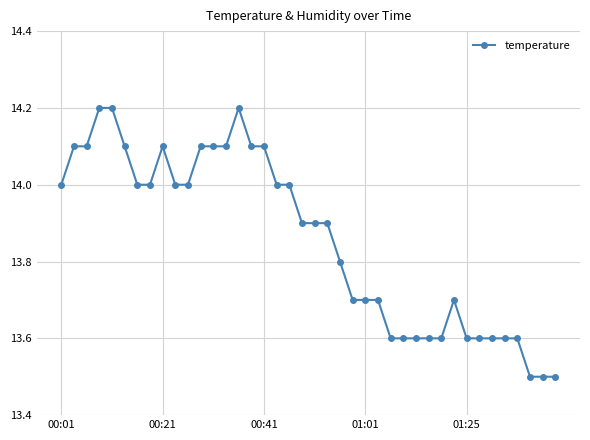

What is the maximum value shown in the chart?

14.2